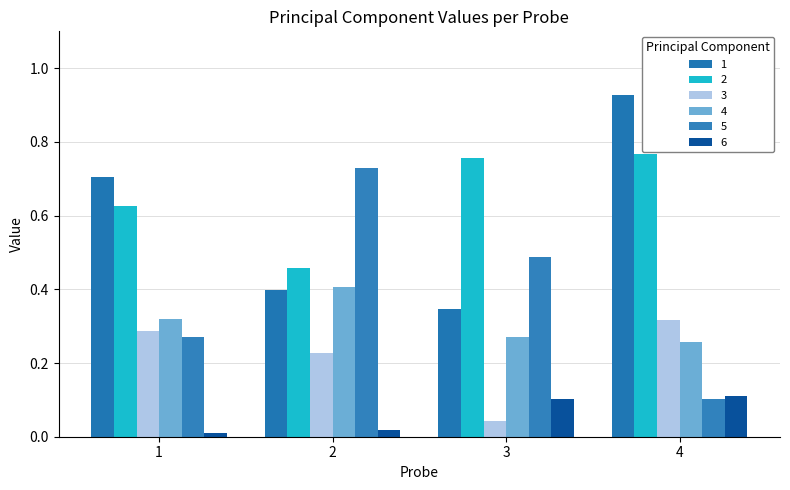

Is the value of 4 at 4 greater than the value of 2 at 4?

No